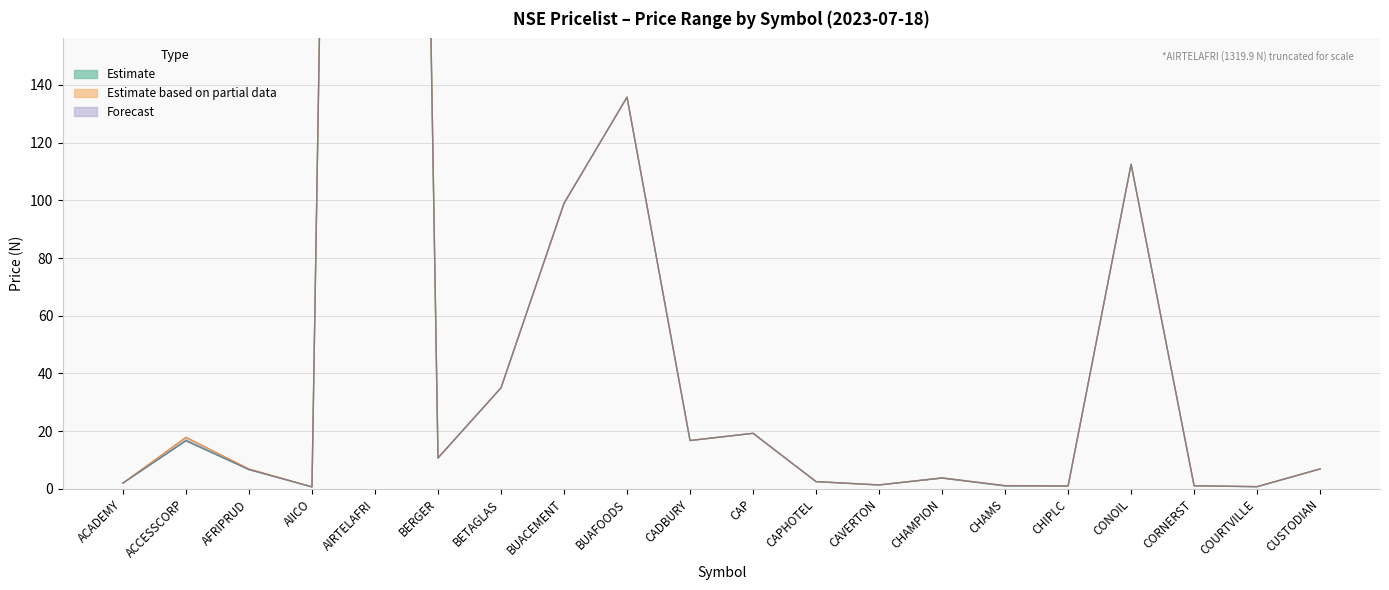

At how many categories does at least one series exceed 1017?

1